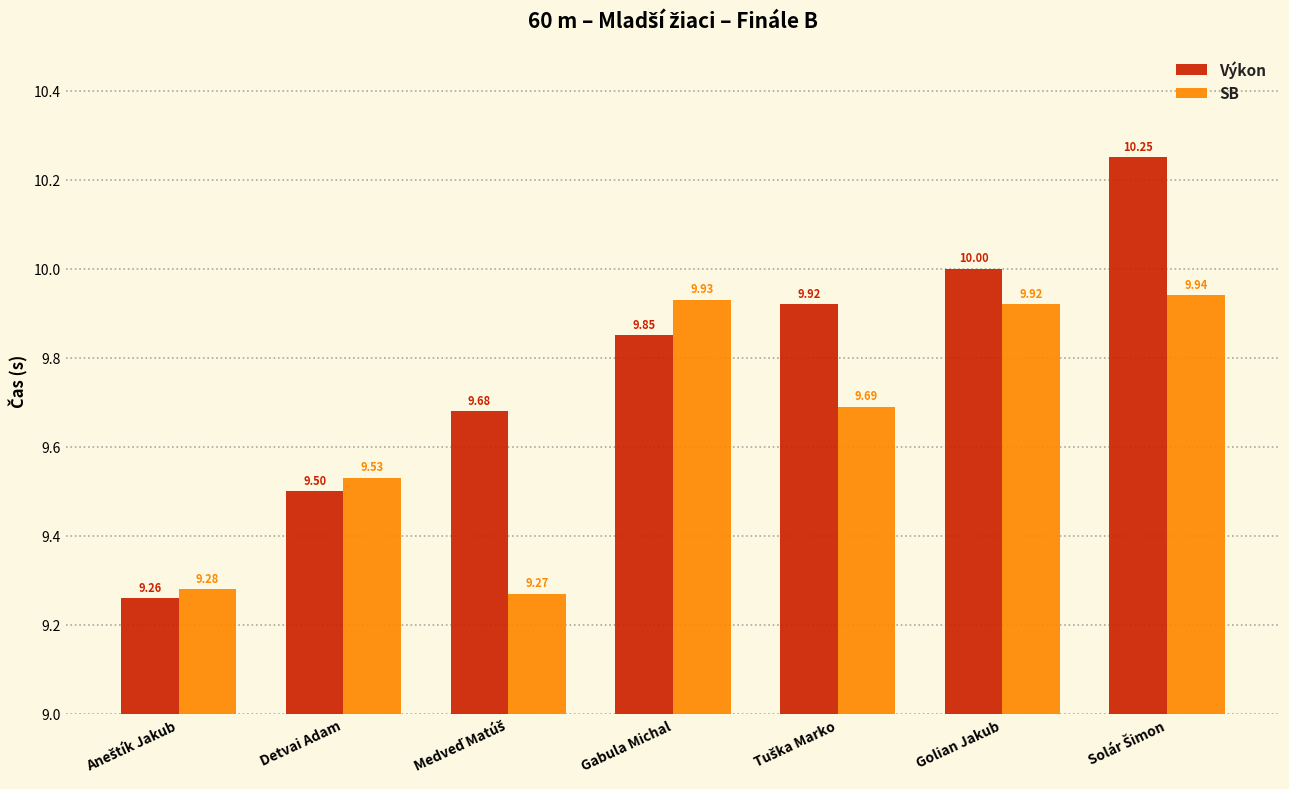

Which series has the largest range (max minus min)?

Výkon